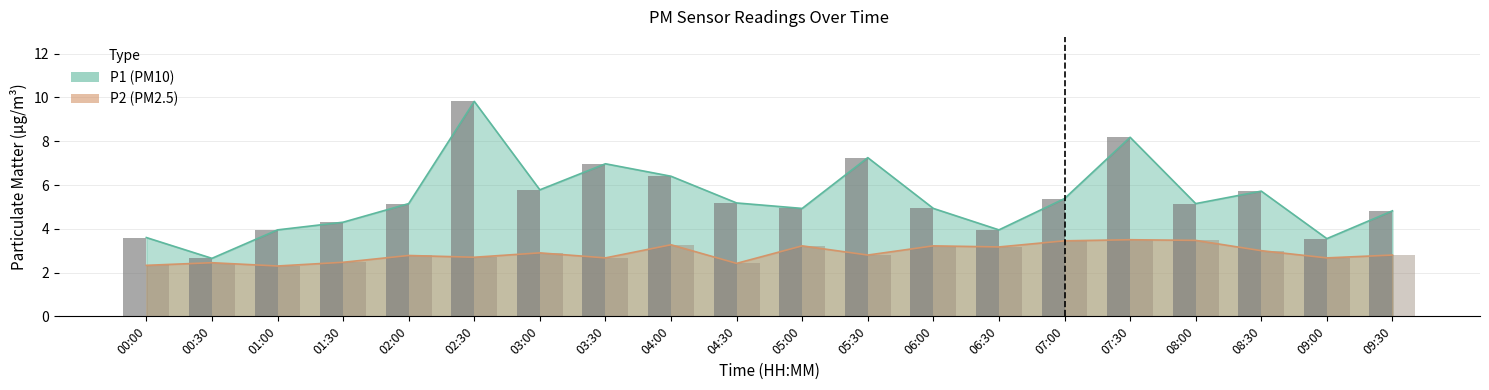

Rank the series by their maximum value, from lowest to highest.

P2, P1